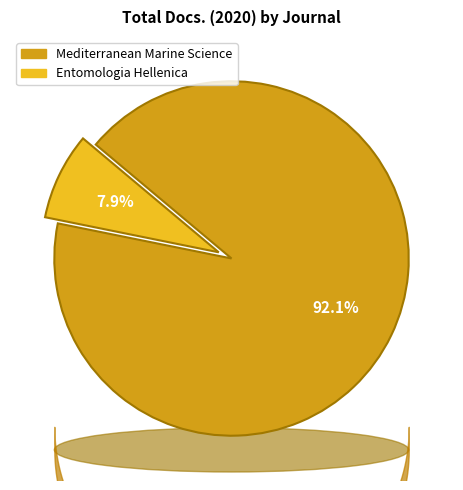

Does Mediterranean Marine Science account for over 50% of the chart?

Yes